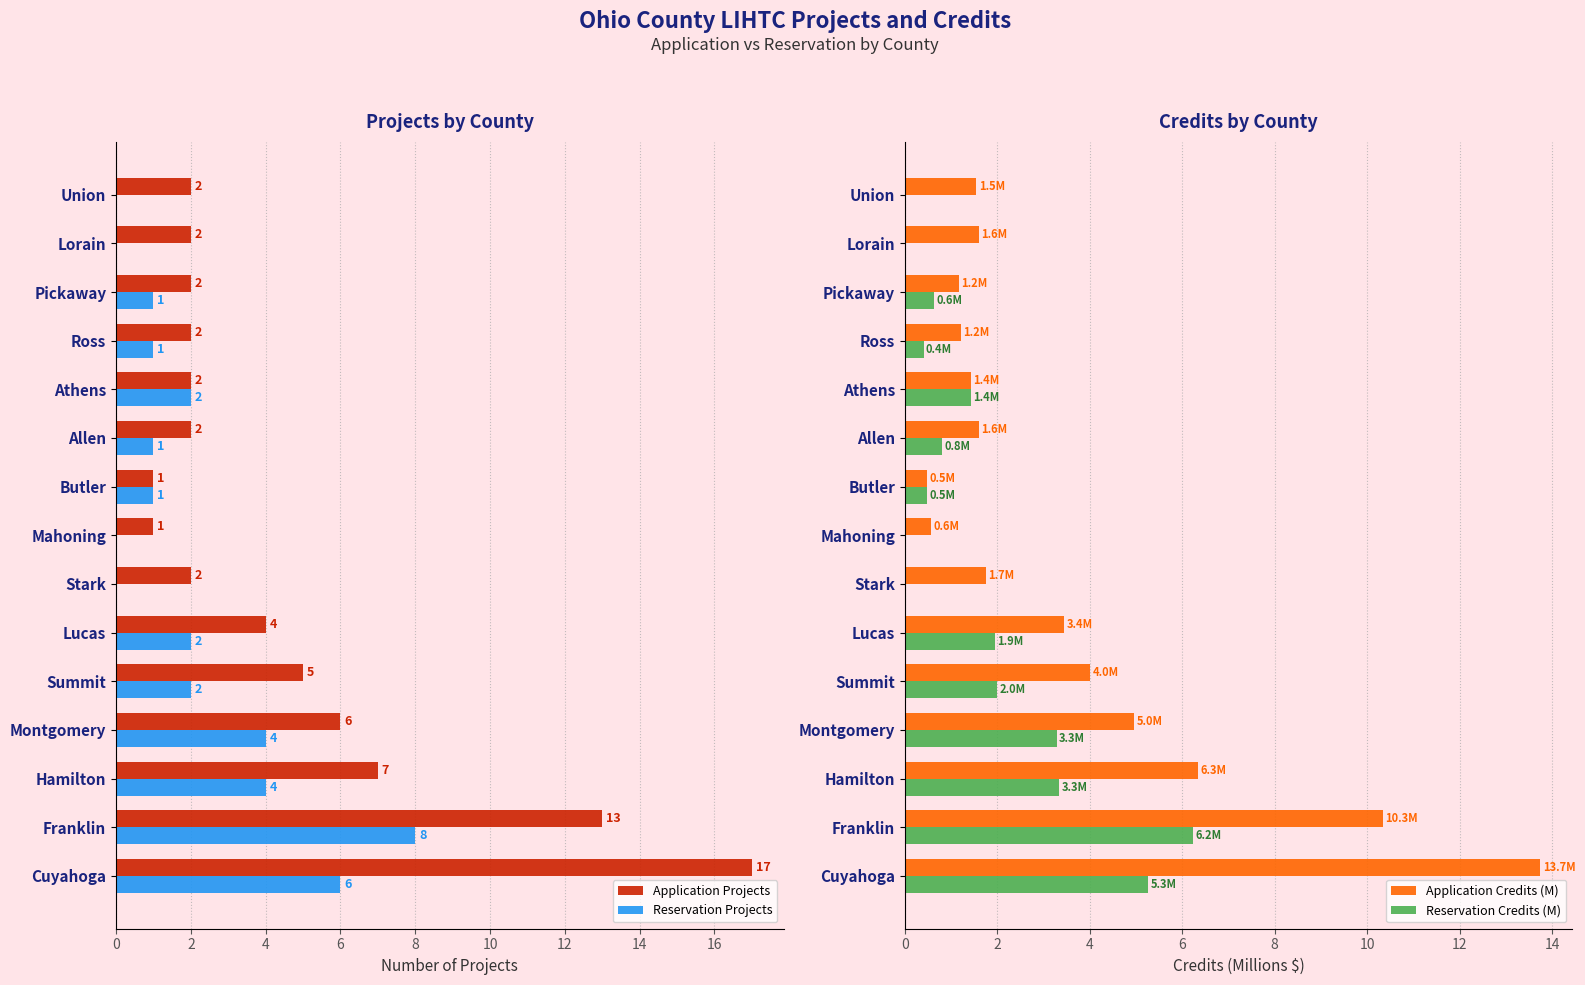

What is the difference between the Application Credits (M) values at Union and Hamilton?

4.8